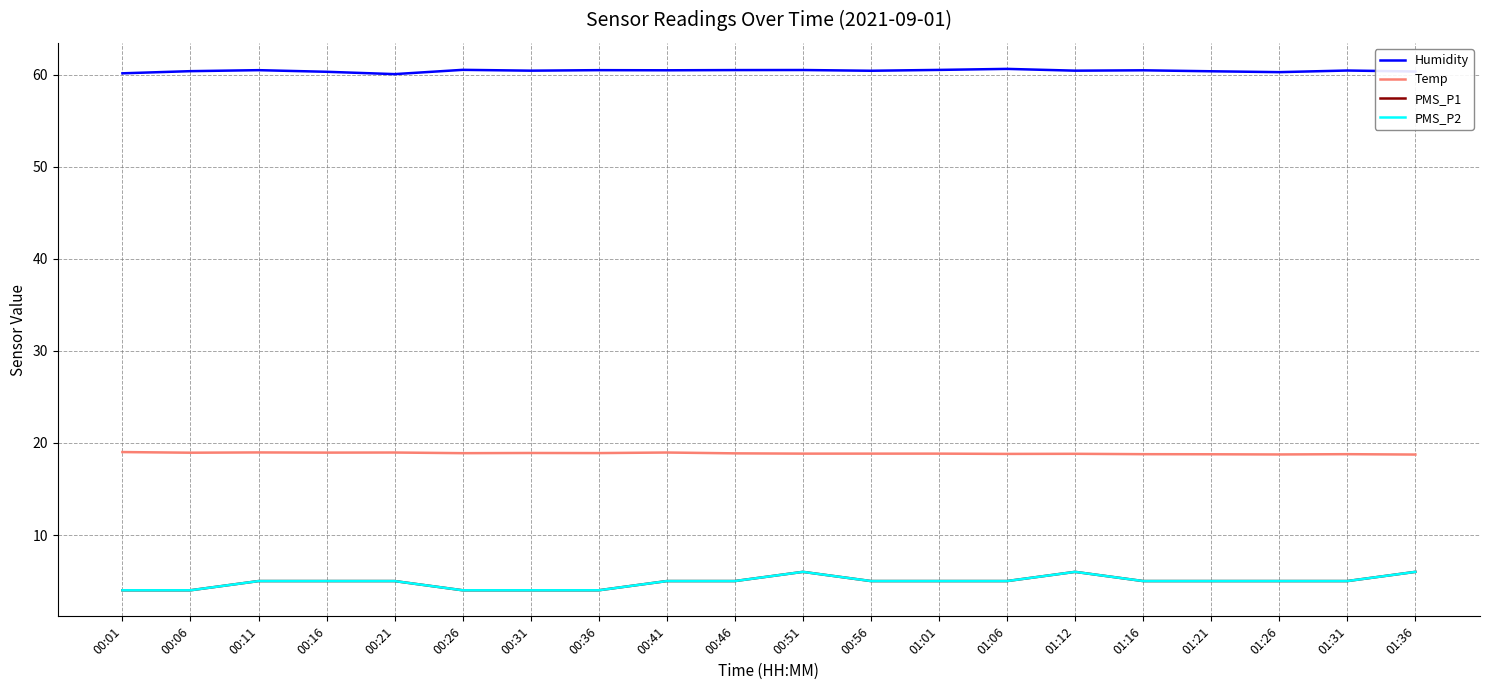

Does the chart display data point markers on the line(s)?

No